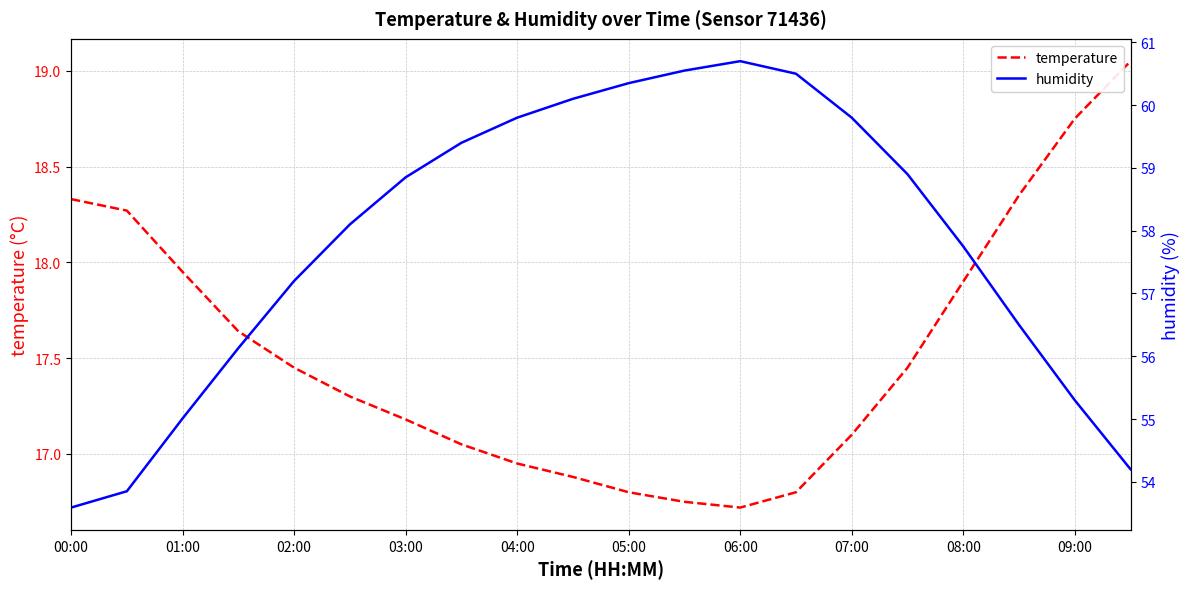

Rank the series by their maximum value, from highest to lowest.

humidity, temperature